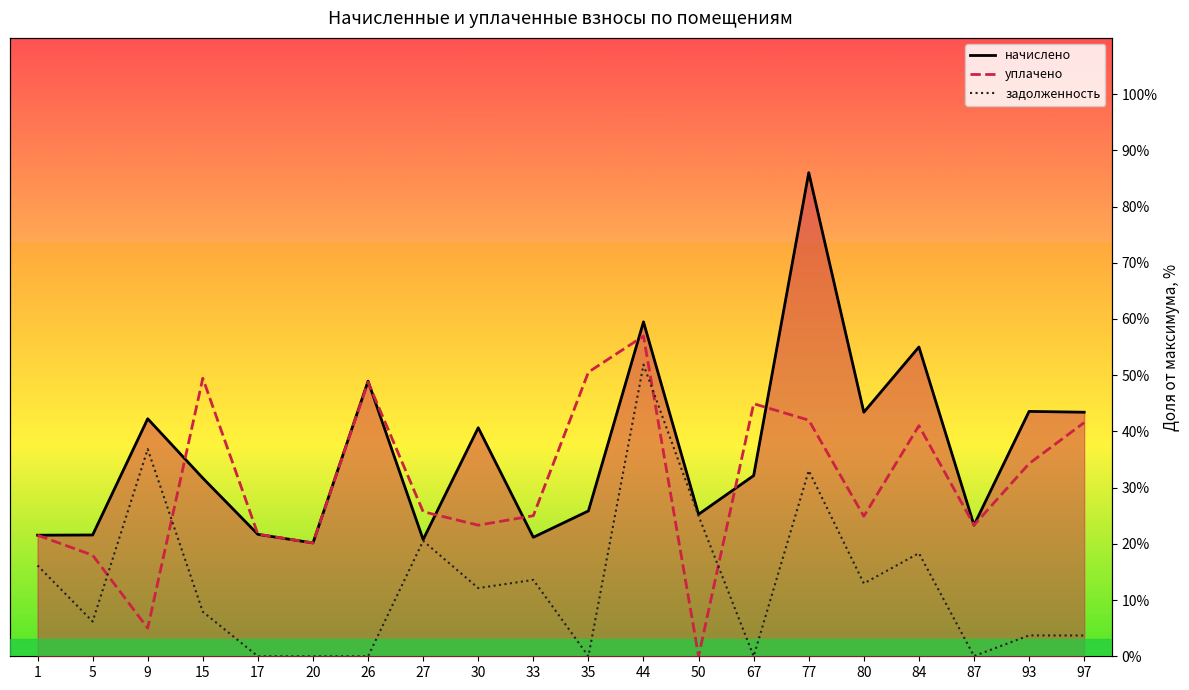

Reading left to right, transcribe all the data shown in this chart.

начислено: 21.5	21.6	42.3	31.7	21.7	20.2	48.9	20.8	40.7	21.2	25.9	59.5	25.3	32.1	86.0	43.4	55.0	23.3	43.6	43.4
уплачено: 21.5	18.0	5.0	49.5	21.7	20.2	48.8	25.7	23.3	25.0	50.5	57.0	0.0	44.9	42.0	24.9	41.0	23.3	34.3	41.6
задолженность: 16.2	6.2	36.8	7.9	0.0	0.0	0.0	20.5	12.1	13.6	0.0	51.9	25.0	0.0	33.0	13.0	18.3	0.0	3.7	3.7